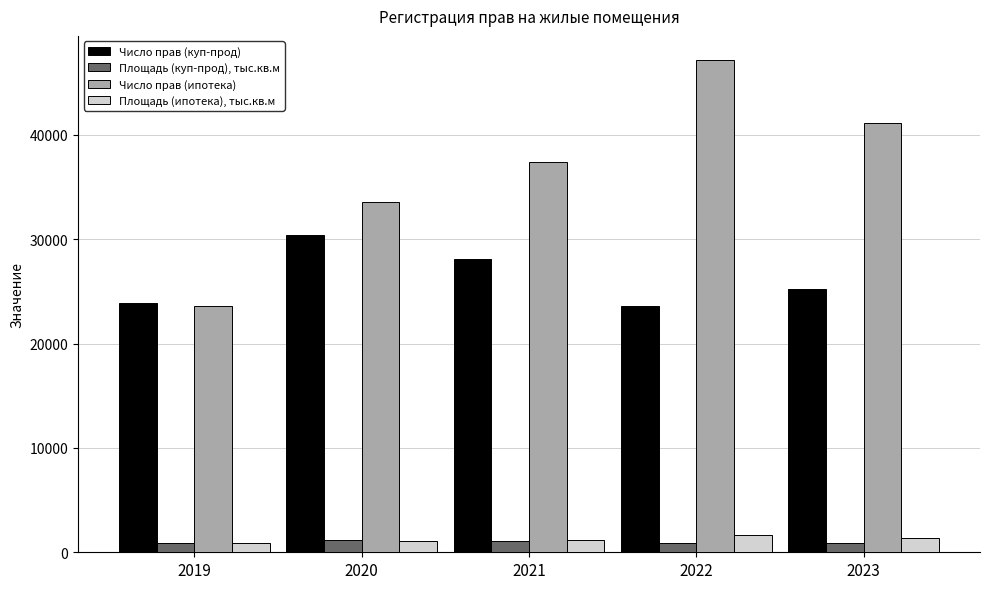

At which label is Число прав (ипотека) closest to 35372?

2020